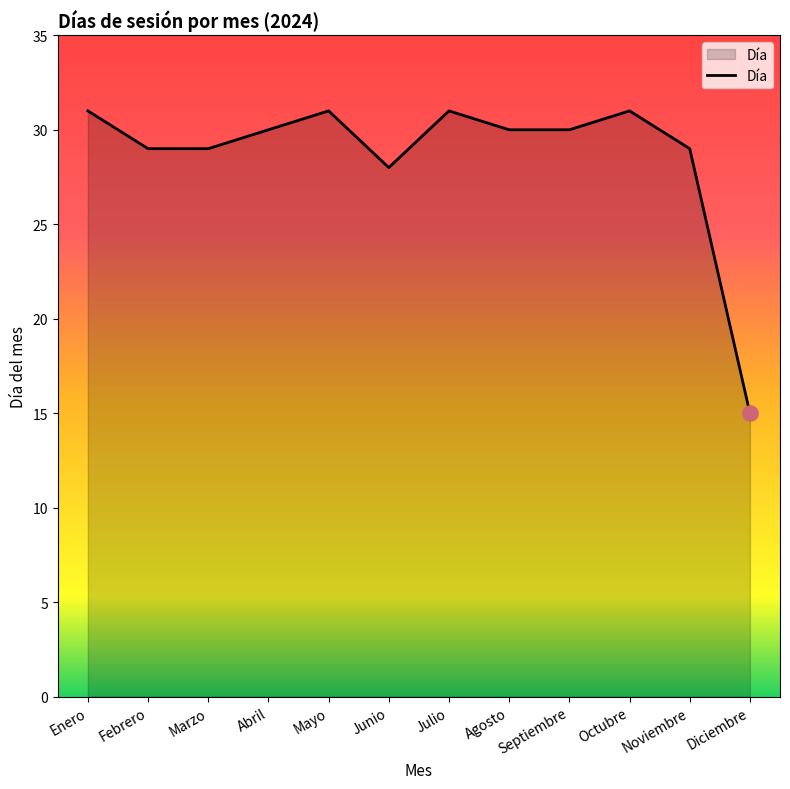

What is the change in value from Agosto to Noviembre?

-1